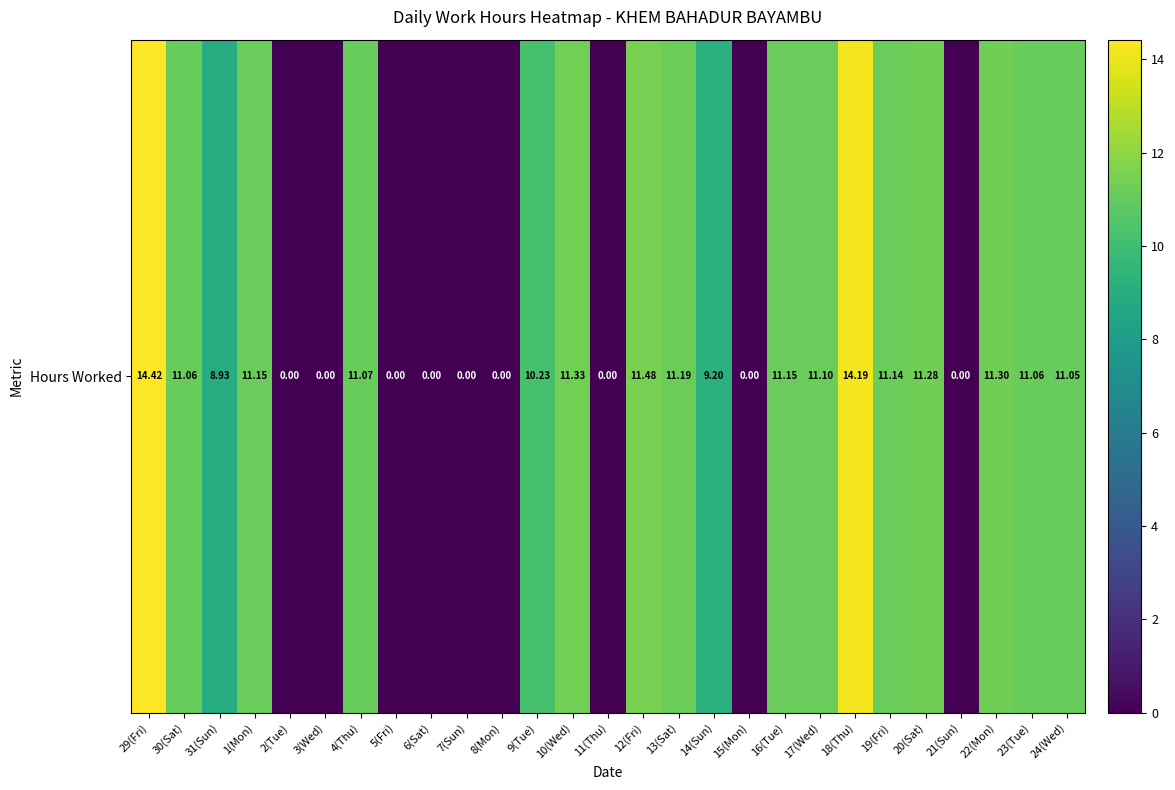

List the labels in order of value, smallest first.

2(Tue), 3(Wed), 5(Fri), 6(Sat), 7(Sun), 8(Mon), 11(Thu), 15(Mon), 21(Sun), 31(Sun), 14(Sun), 9(Tue), 24(Wed), 30(Sat), 23(Tue), 4(Thu), 17(Wed), 19(Fri), 1(Mon), 16(Tue), 13(Sat), 20(Sat), 22(Mon), 10(Wed), 12(Fri), 18(Thu), 29(Fri)